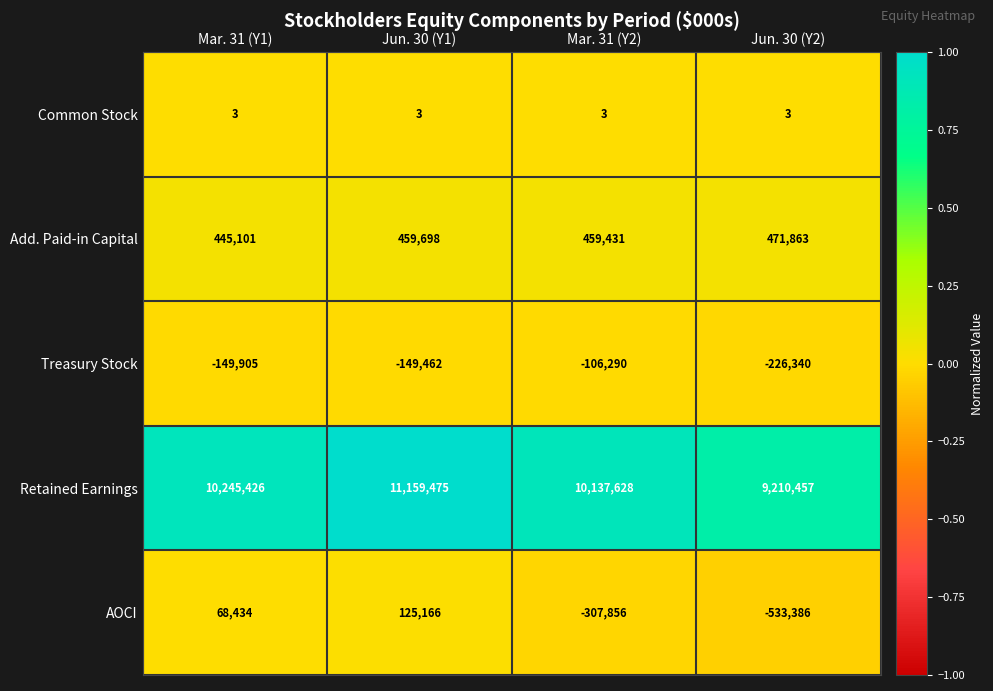

What is the difference between the highest and lowest values at Mar. 31 (Y2)?

10445484